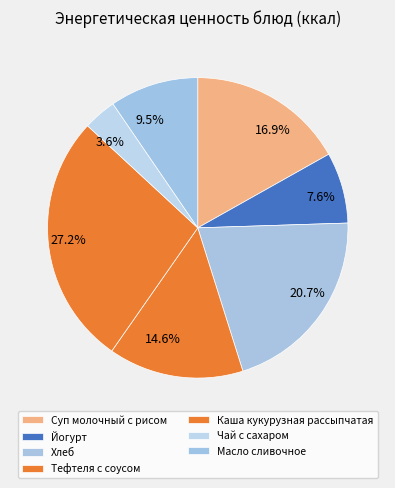

How much of the chart is everything except Суп молочный с рисом?

83.1%